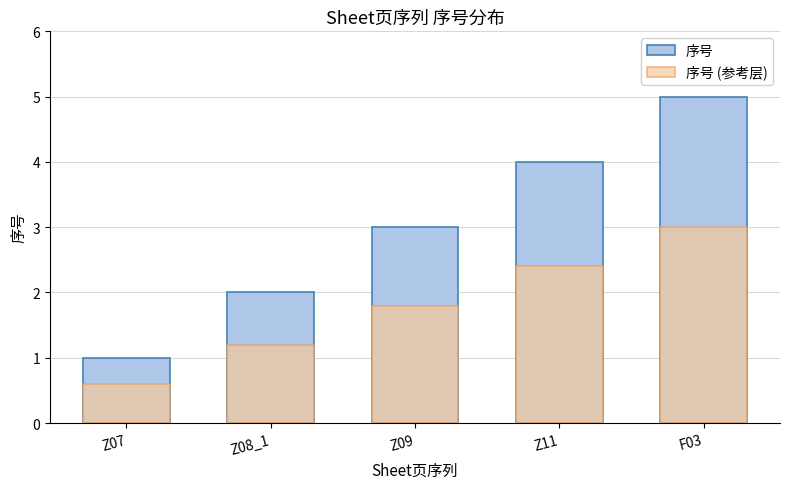

Is the value of 序号 at Z08_1 greater than the value of 序号 (参考层) at Z07?

Yes